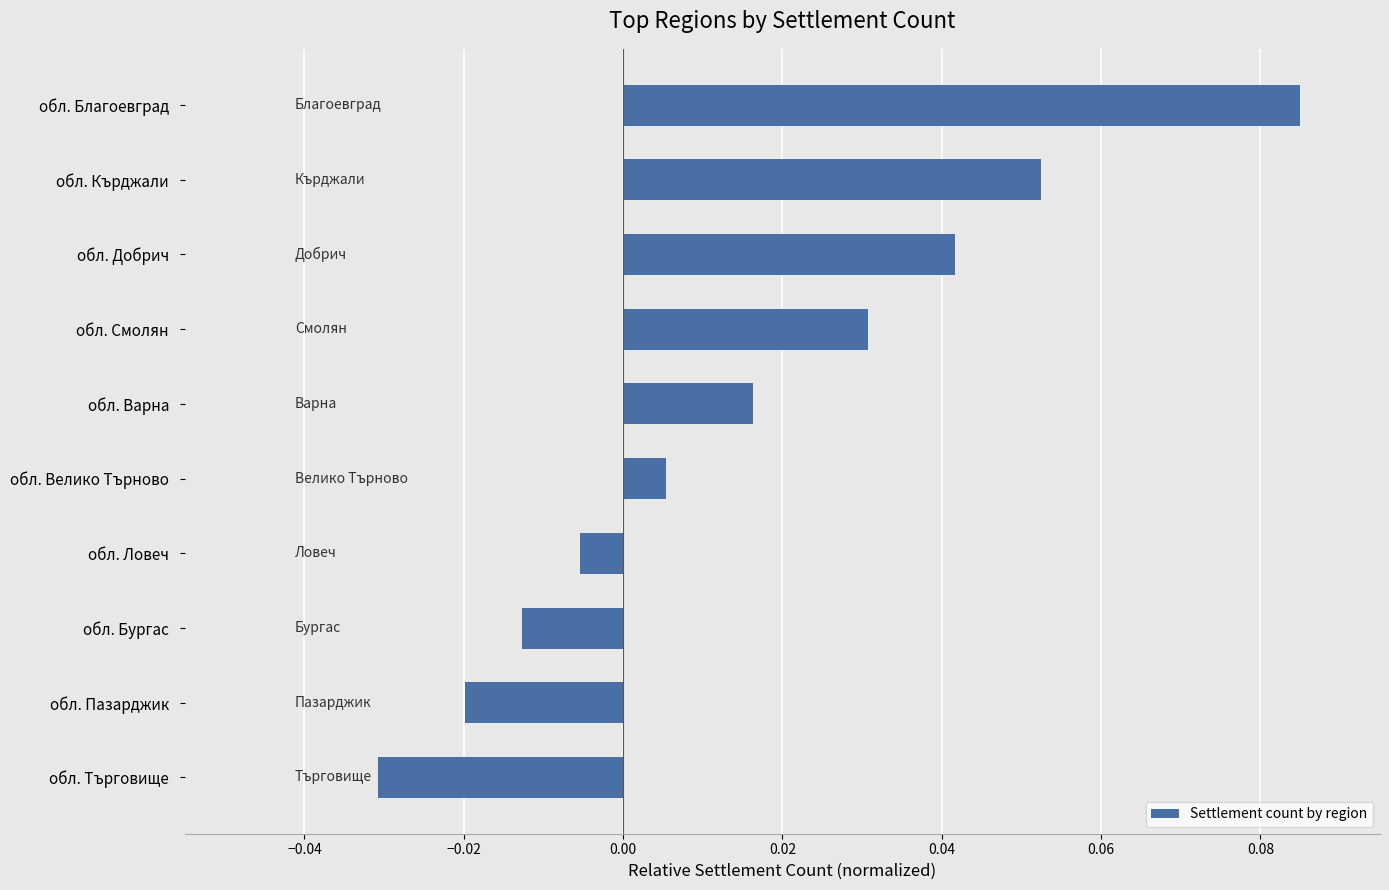

How many distinct data groups are displayed?

1